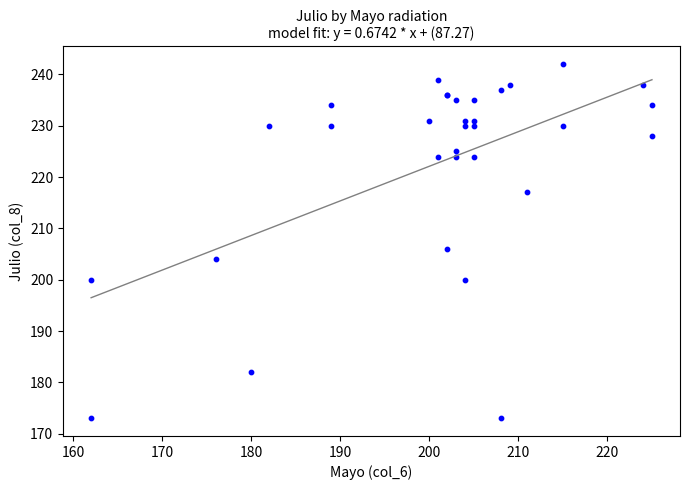

What Y value in the scatter plot is closest to 207?

206